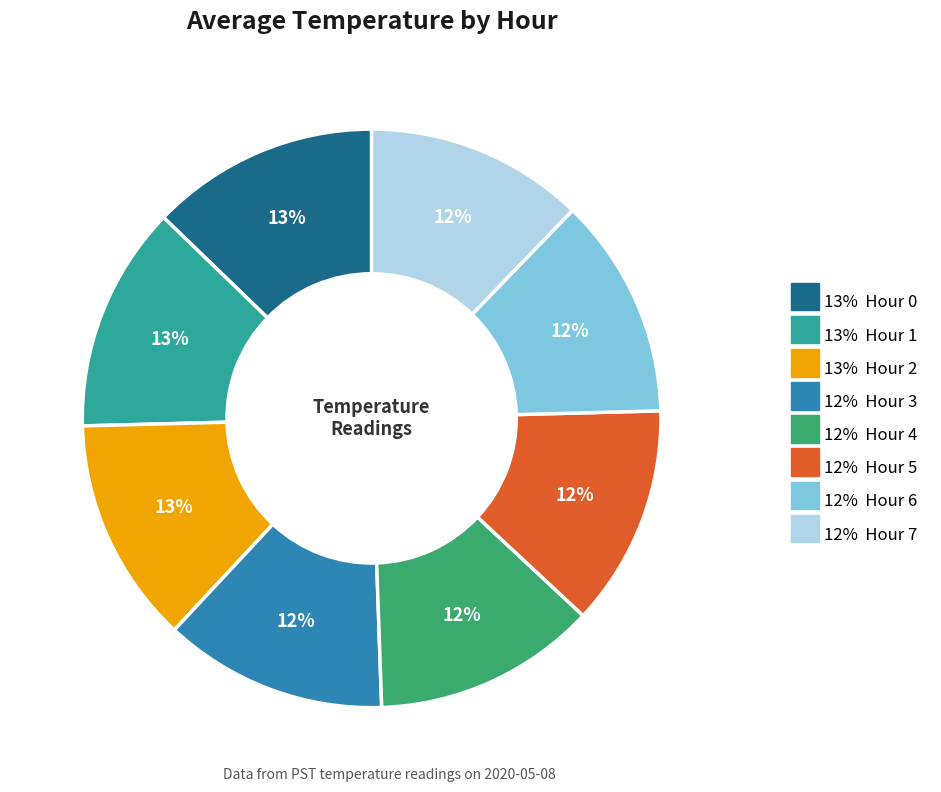

To the nearest percent, what is the difference between the largest and smallest slice percentages?

1%